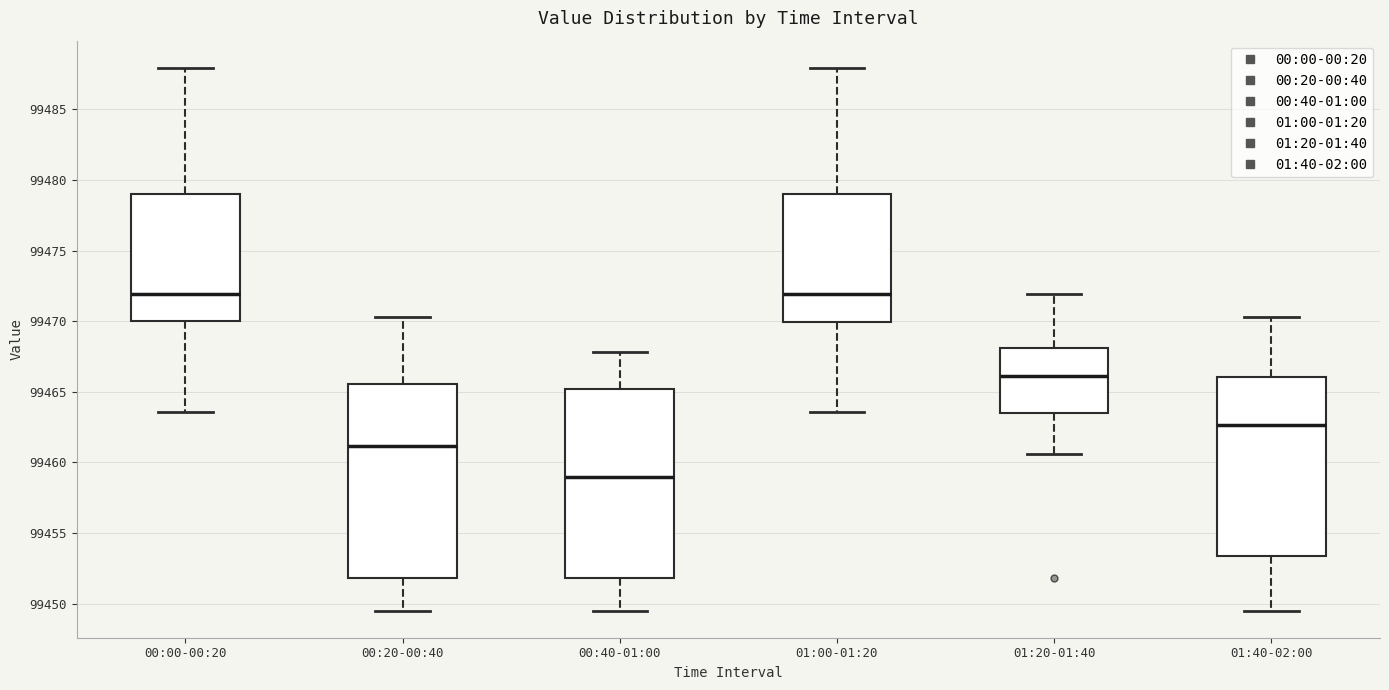

Reading left to right, read every box against the y-axis: the position of its median line, the range the box covers, and the ends of its whiskers. The values are not printed on the chart, so give them approximately, as read against the axis.

00:00-00:20: median 99472.0, box 99470.0 to 99479.0, whiskers 99463.5 to 99488.0
00:20-00:40: median 99461.0, box 99452.0 to 99465.5, whiskers 99449.5 to 99470.5
00:40-01:00: median 99459.0, box 99452.0 to 99465.0, whiskers 99449.5 to 99468.0
01:00-01:20: median 99472.0, box 99470.0 to 99479.0, whiskers 99463.5 to 99488.0
01:20-01:40: median 99466.0, box 99463.5 to 99468.0, whiskers 99460.5 to 99472.0
01:40-02:00: median 99462.5, box 99453.5 to 99466.0, whiskers 99449.5 to 99470.5